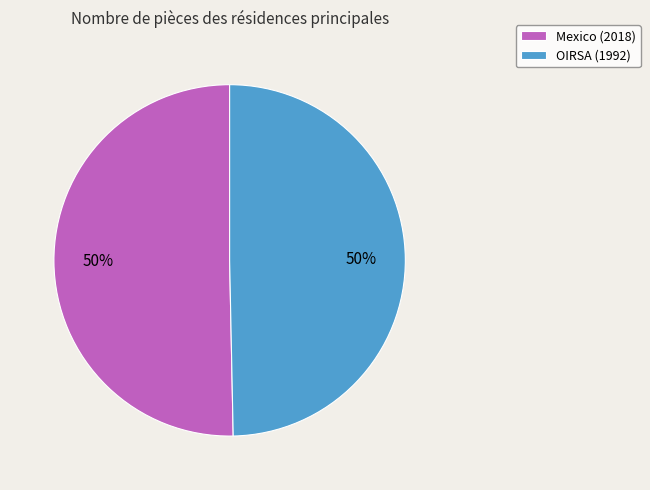

To the nearest percent, what is the average slice percentage?

50%